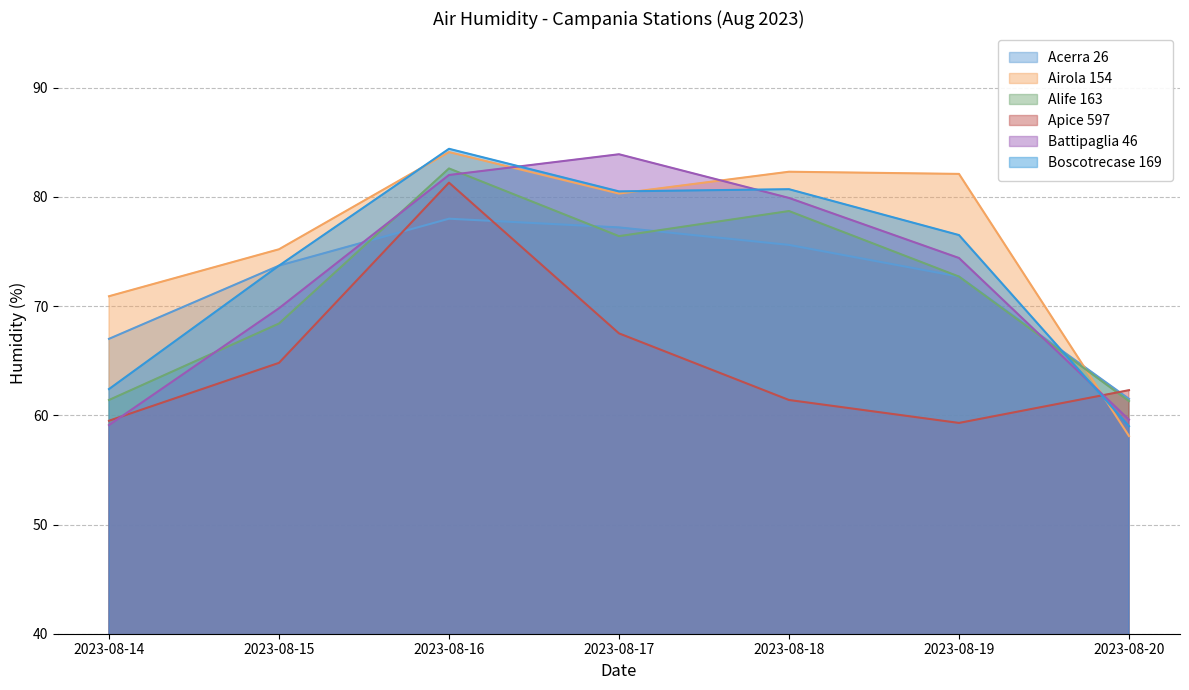

What is the maximum value for Battipaglia 46?

83.9